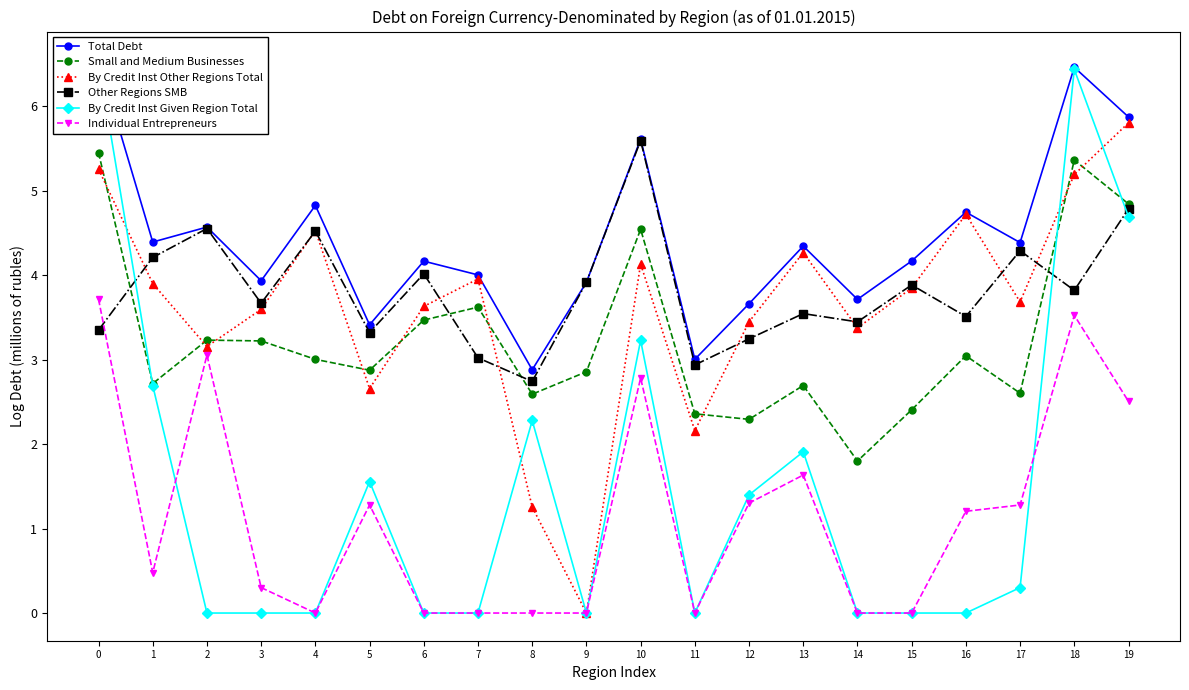

True or false: Total Debt and Individual Entrepreneurs cross at least once.

False